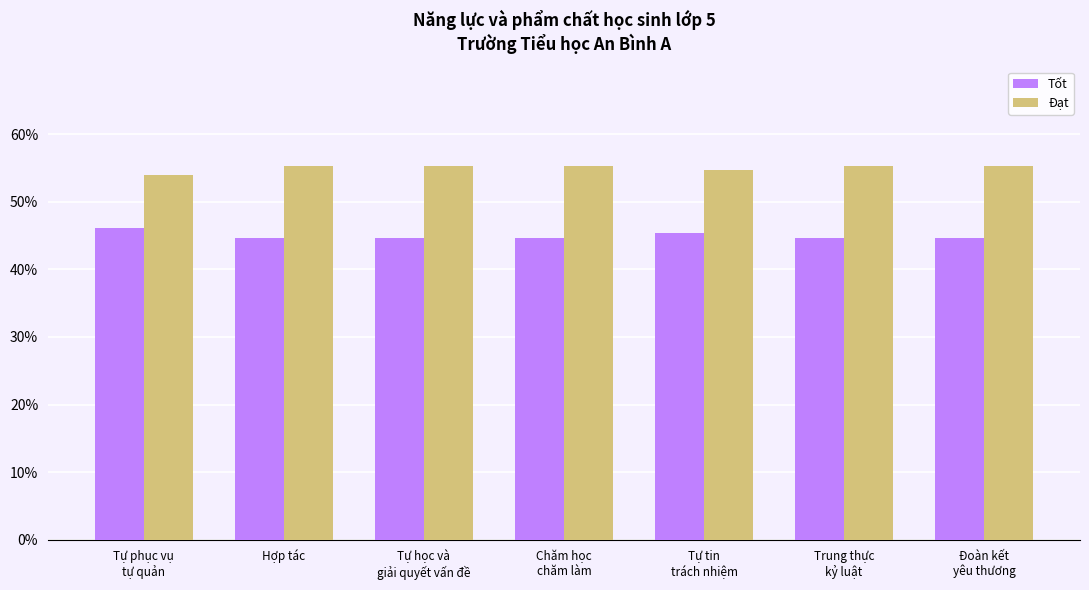

What position from the right is Đoàn kết
yêu thương?

1